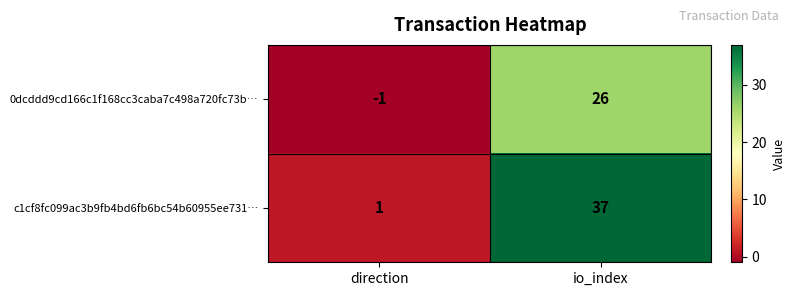

At how many categories does at least one series exceed 22?

1